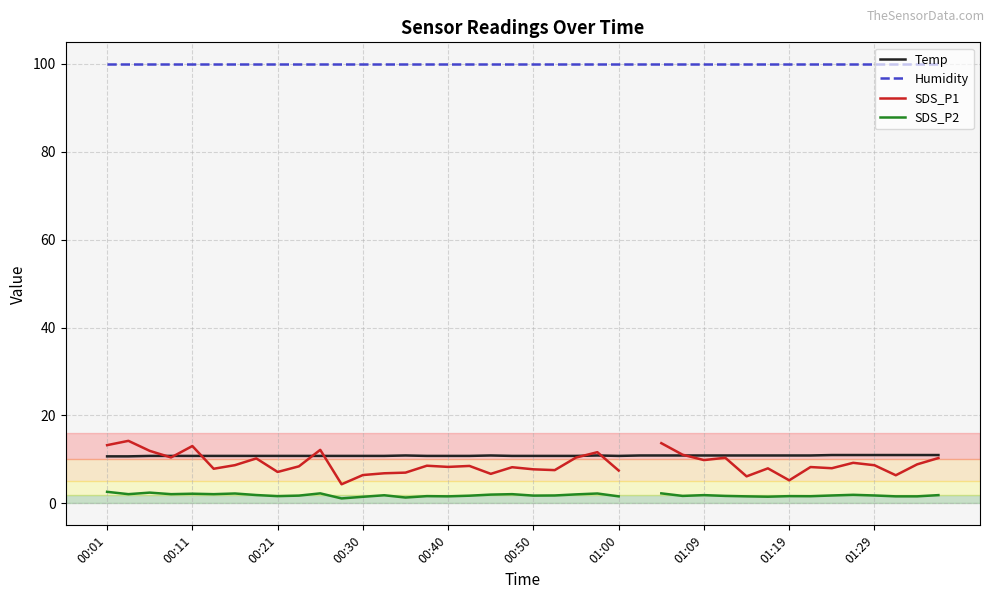

What is the difference between the second highest and second lowest values in the Temp series?

0.3